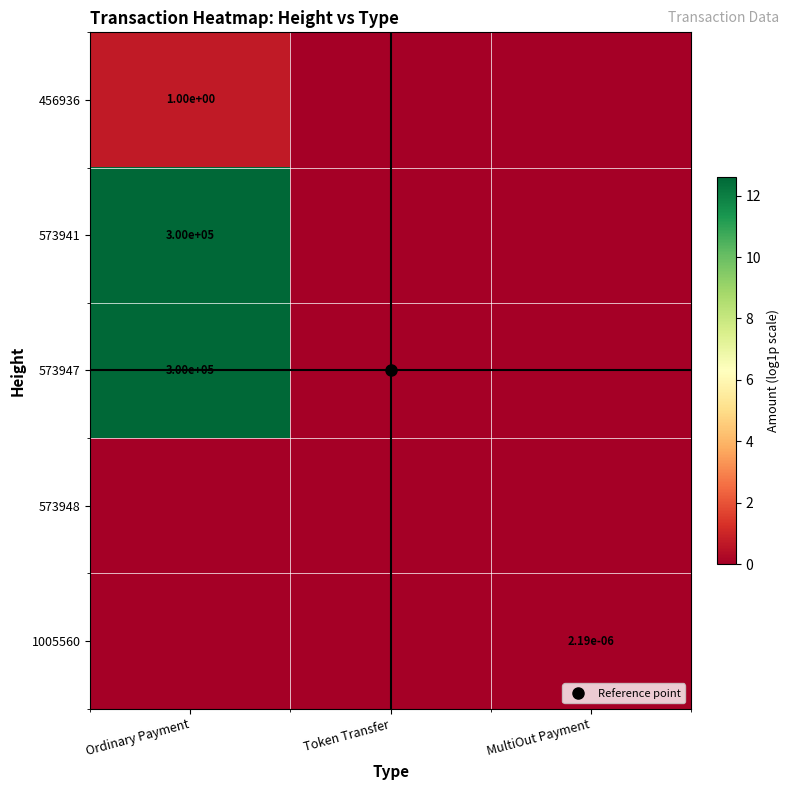

At which category is the sum across all series the highest?

Ordinary Payment